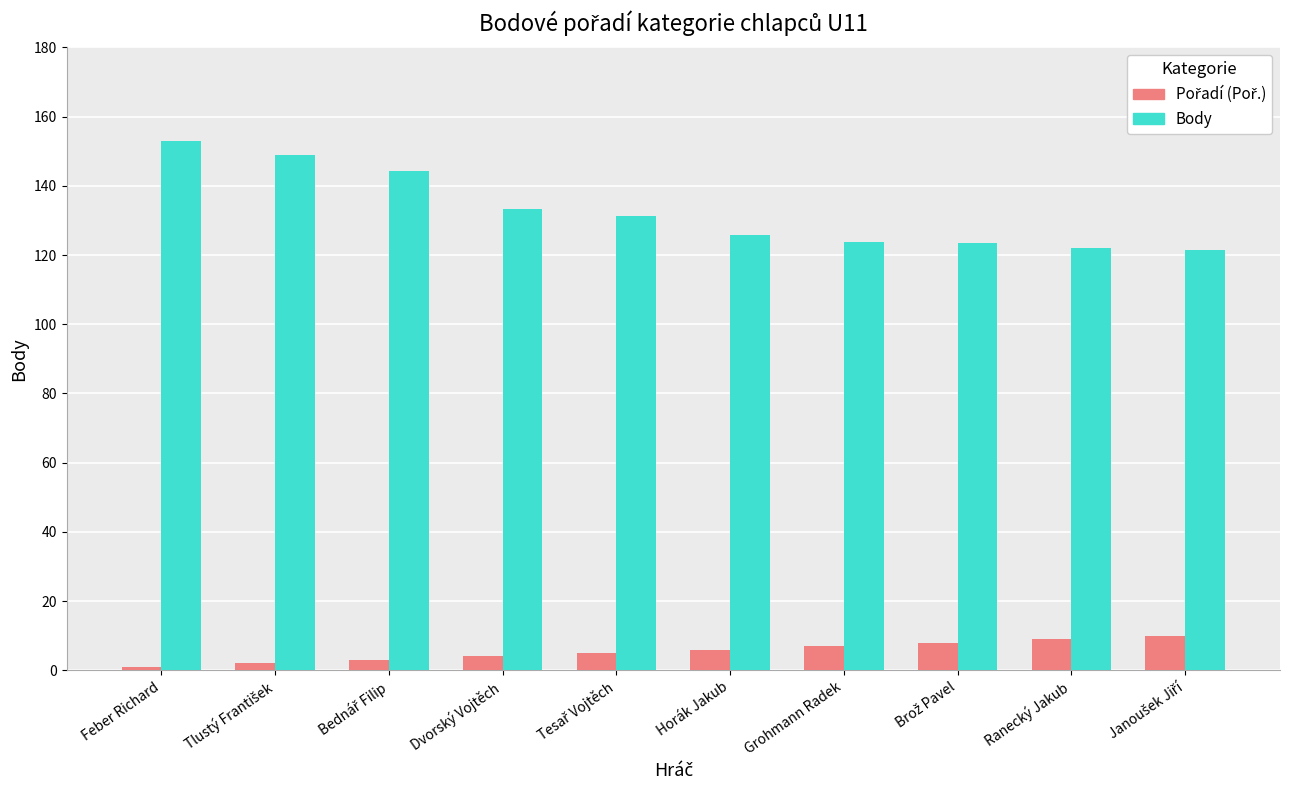

How many distinct data groups are displayed?

2